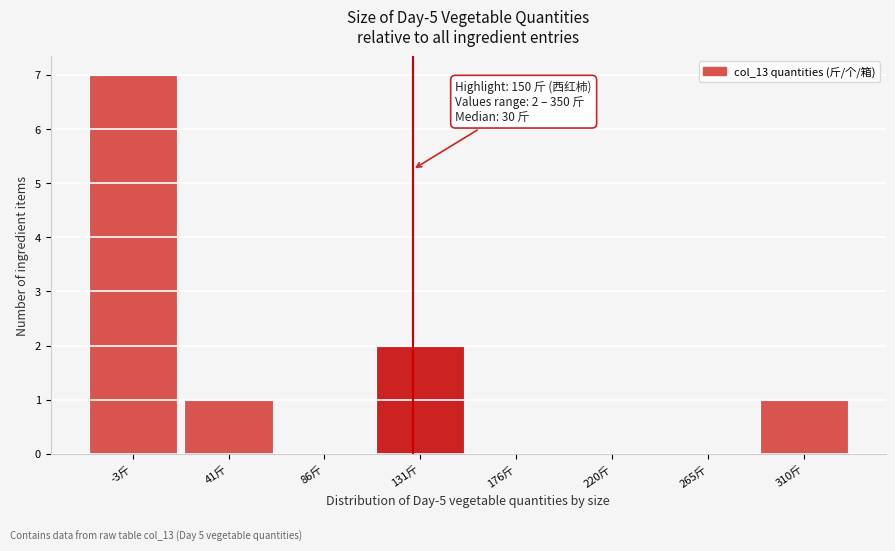

Reading left to right, transcribe all the data shown in this chart.

-3斤=7	41斤=1	86斤=0	131斤=2	176斤=0	220斤=0	265斤=0	310斤=1